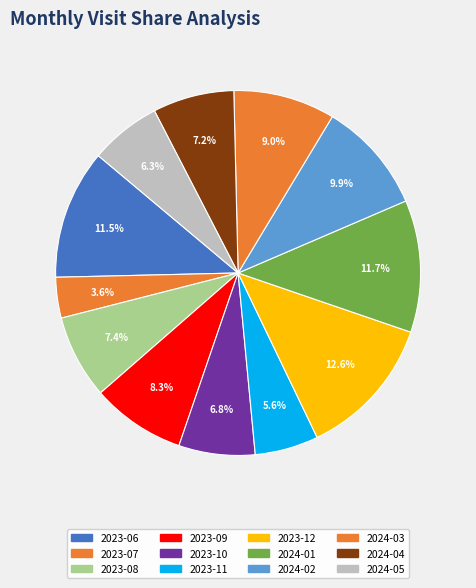

Count the number of slices in the pie.

12